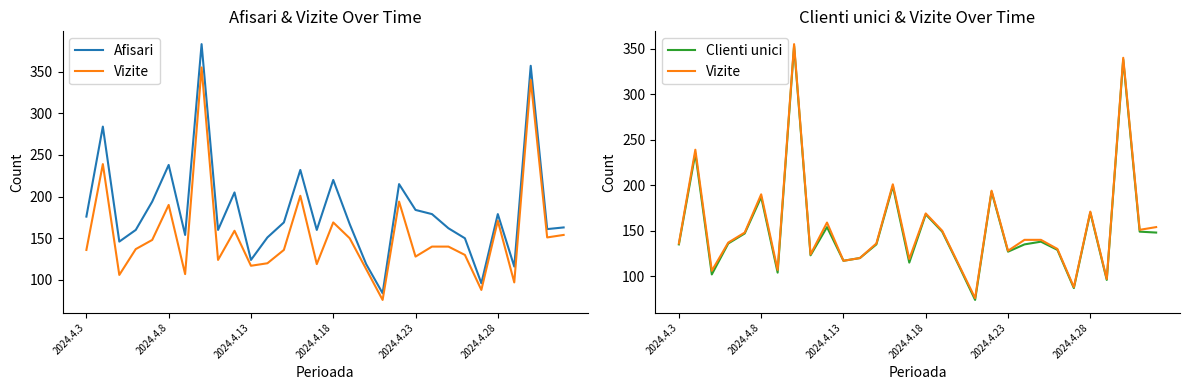

True or false: Afisari has more than 0 interior local peaks.

True